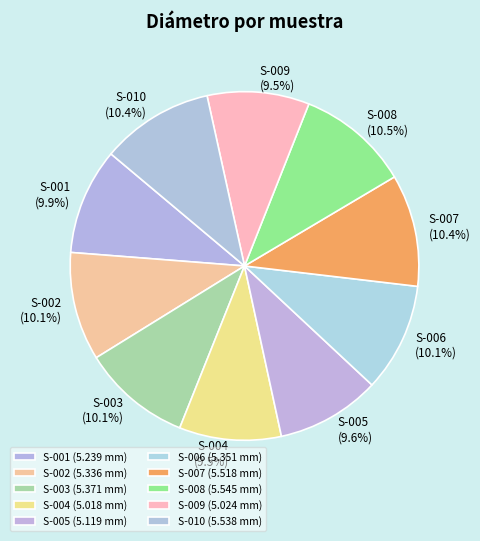

What is the total percentage of S-007 and S-006?

20.5%